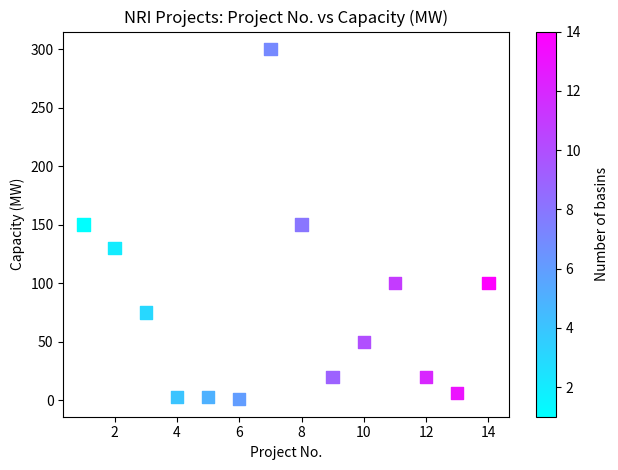

What is the range of Y values (max minus min)?

299.1